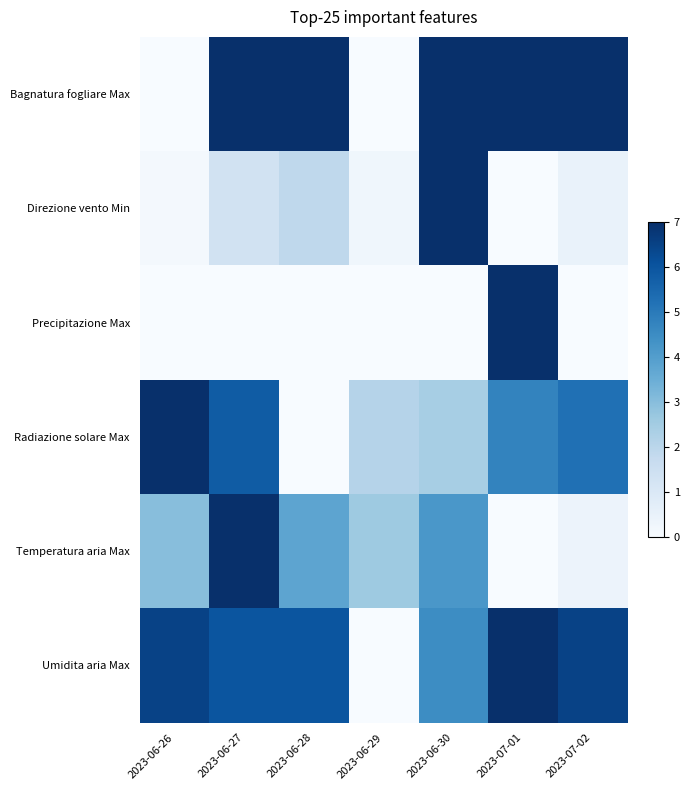

Rank the series at 2023-06-26 from highest to lowest value.

Radiazione solare Max, Umidita aria Max, Temperatura aria Max, Direzione vento Min, Bagnatura fogliare Max, Precipitazione Max